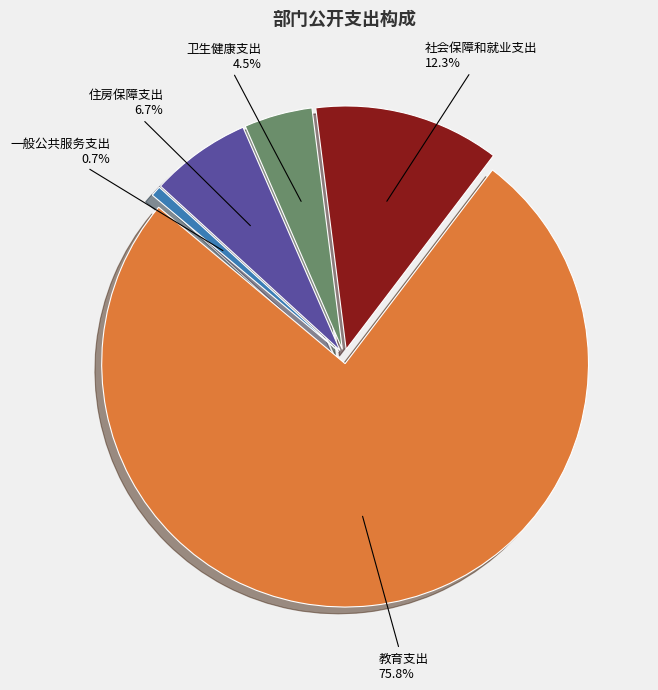

What percentage is the 一般公共服务支出 slice, to the nearest percent?

1%